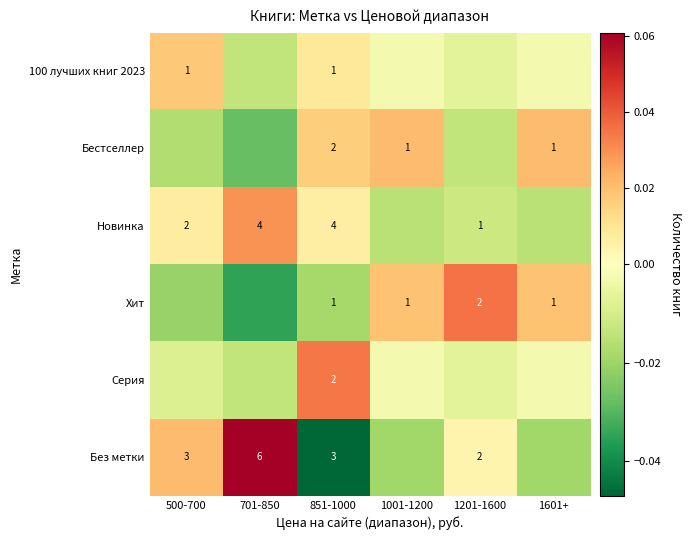

Count the number of categories in the chart.

6